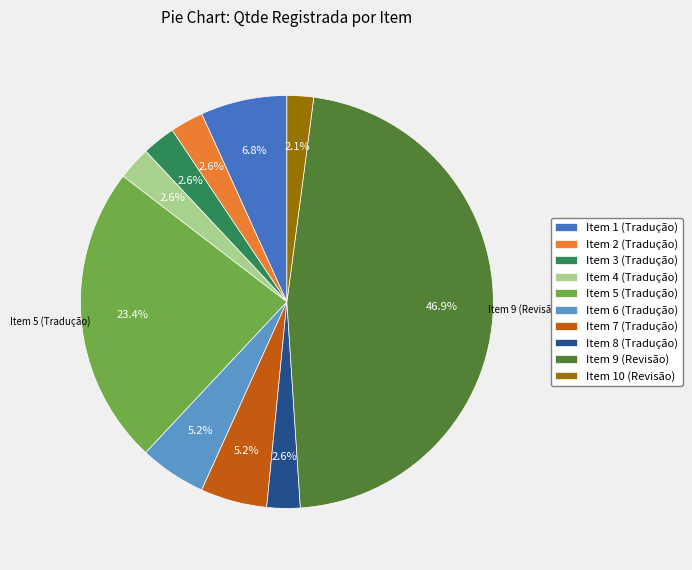

Does Item 7 (Tradução) account for over 50% of the chart?

No